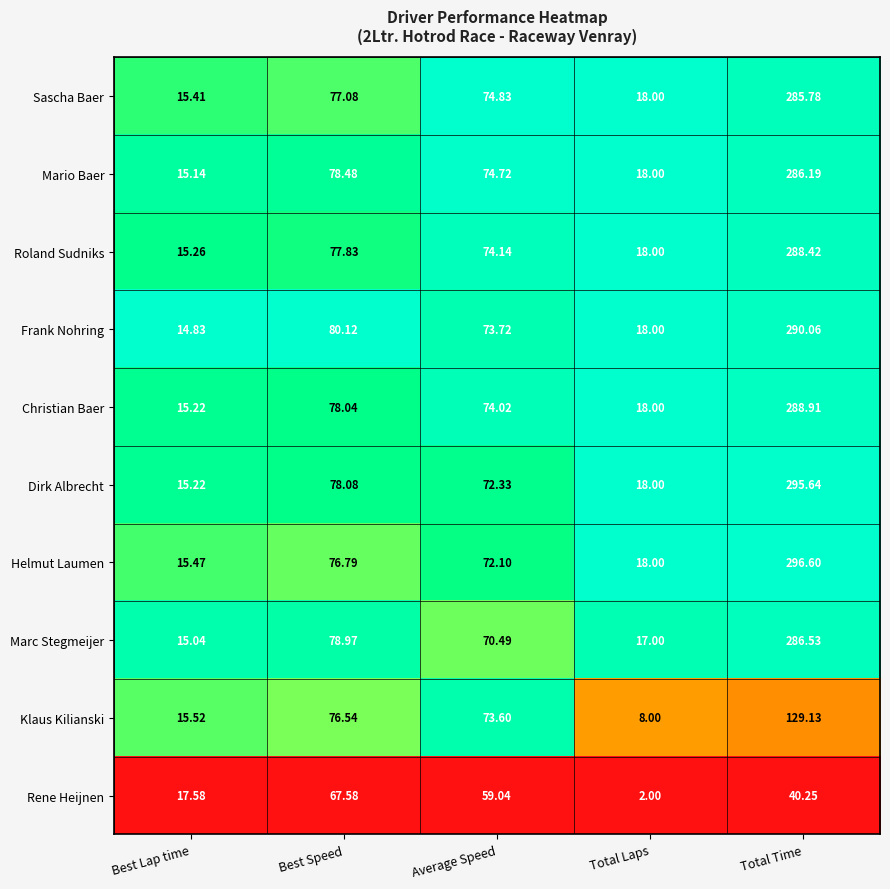

Where is Mario Baer nearest to the value 150?

Best Speed